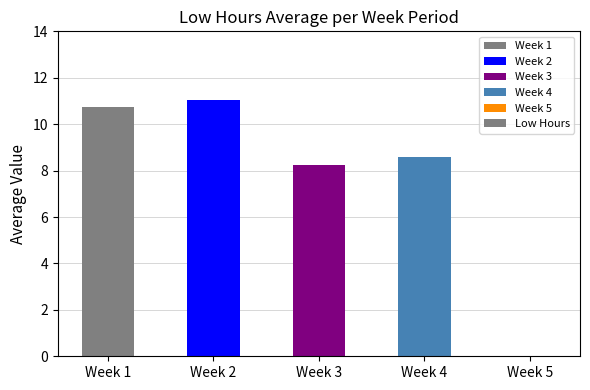

What is the greatest value displayed?

11.0